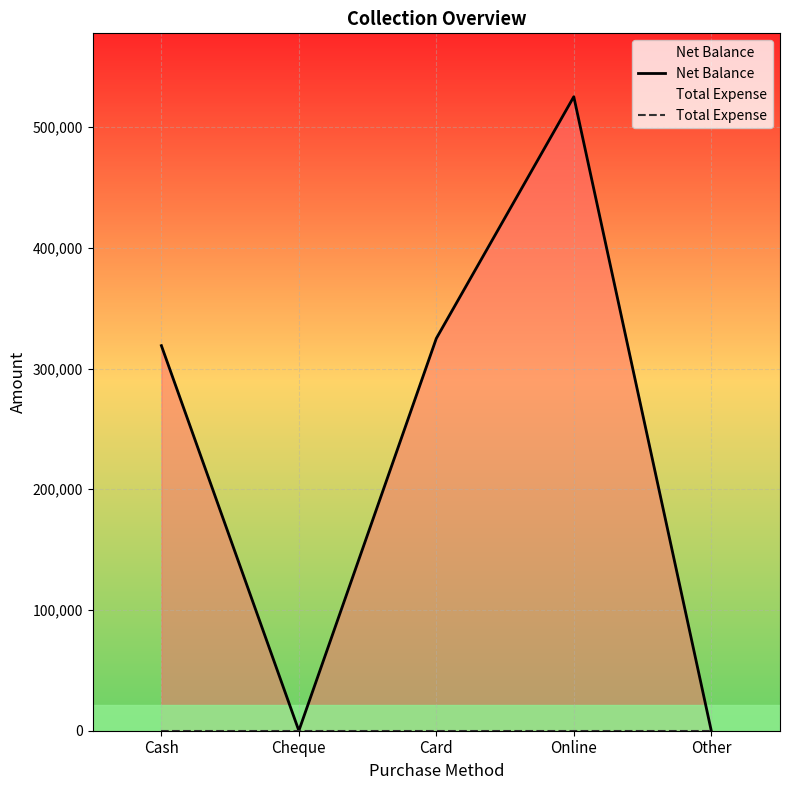

Rank the series at Cheque from highest to lowest value.

Net Balance, Total Expense